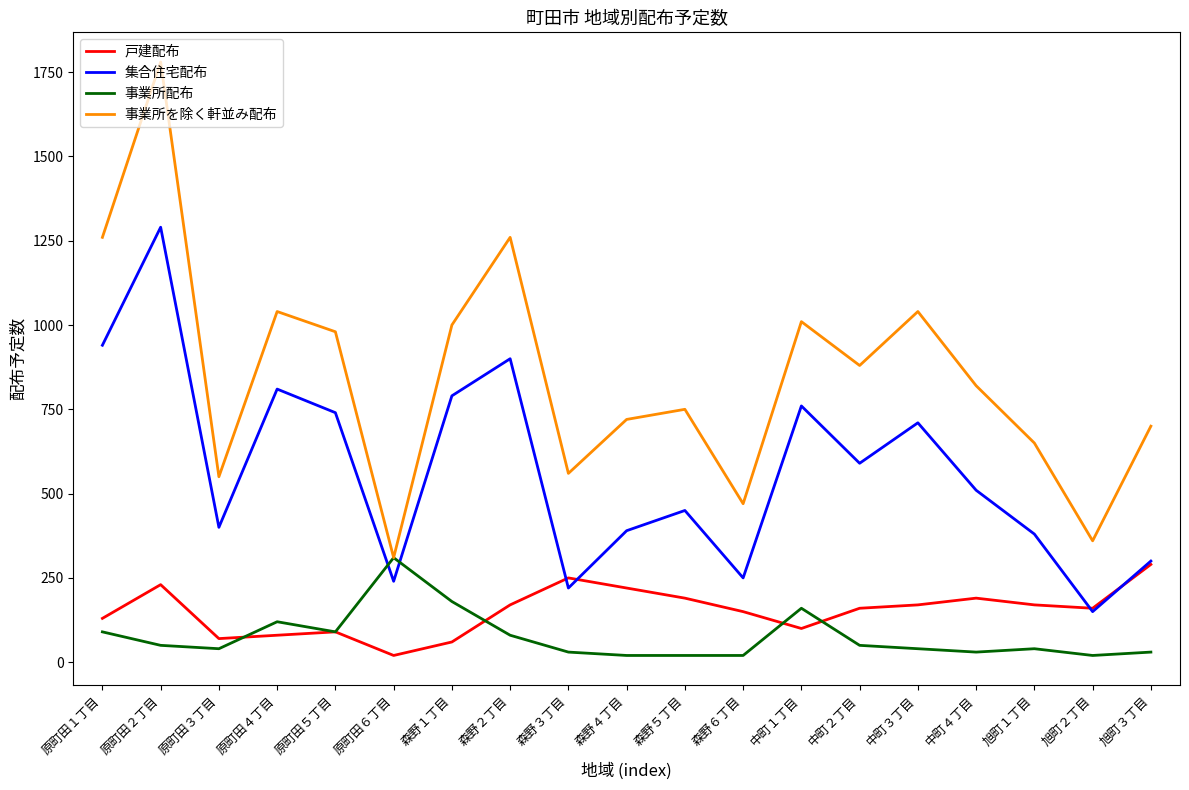

How many lines are shown in the chart?

4